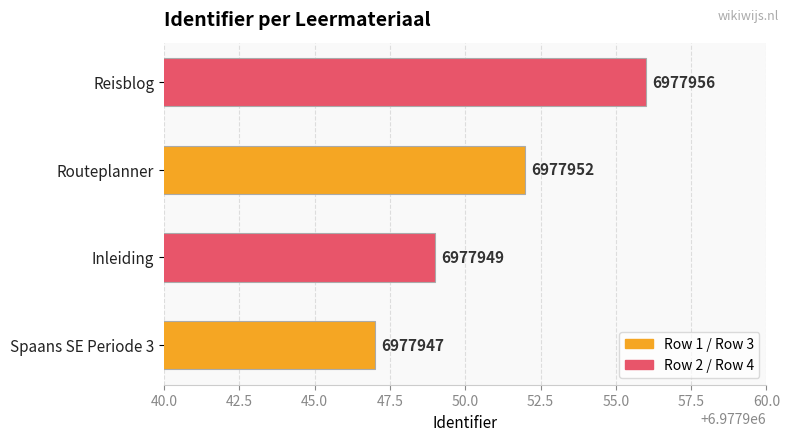

What is the difference between the values at Inleiding and Reisblog?

7